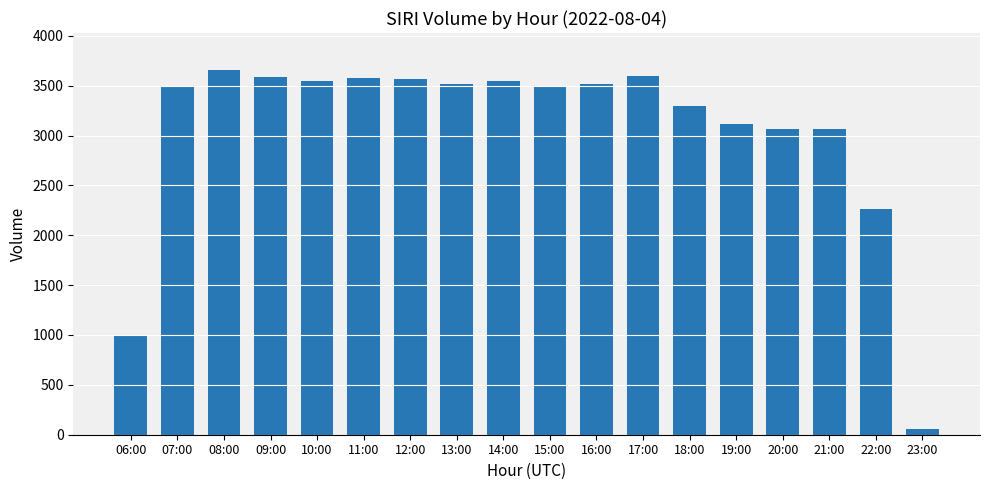

What is the smallest value displayed?

61